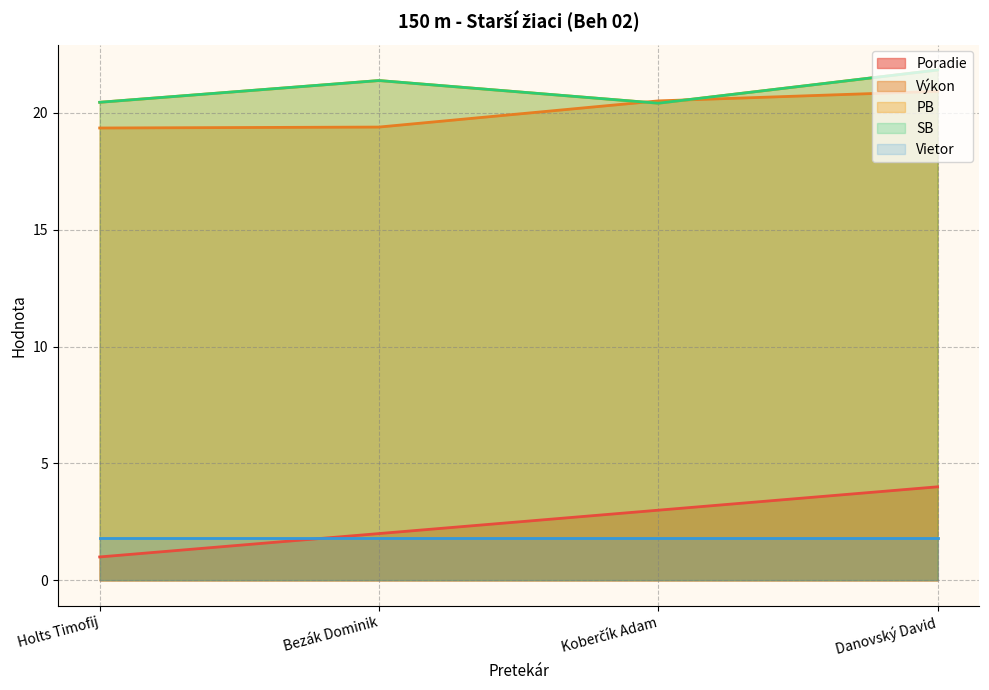

What is the minimum value for Poradie?

1.0